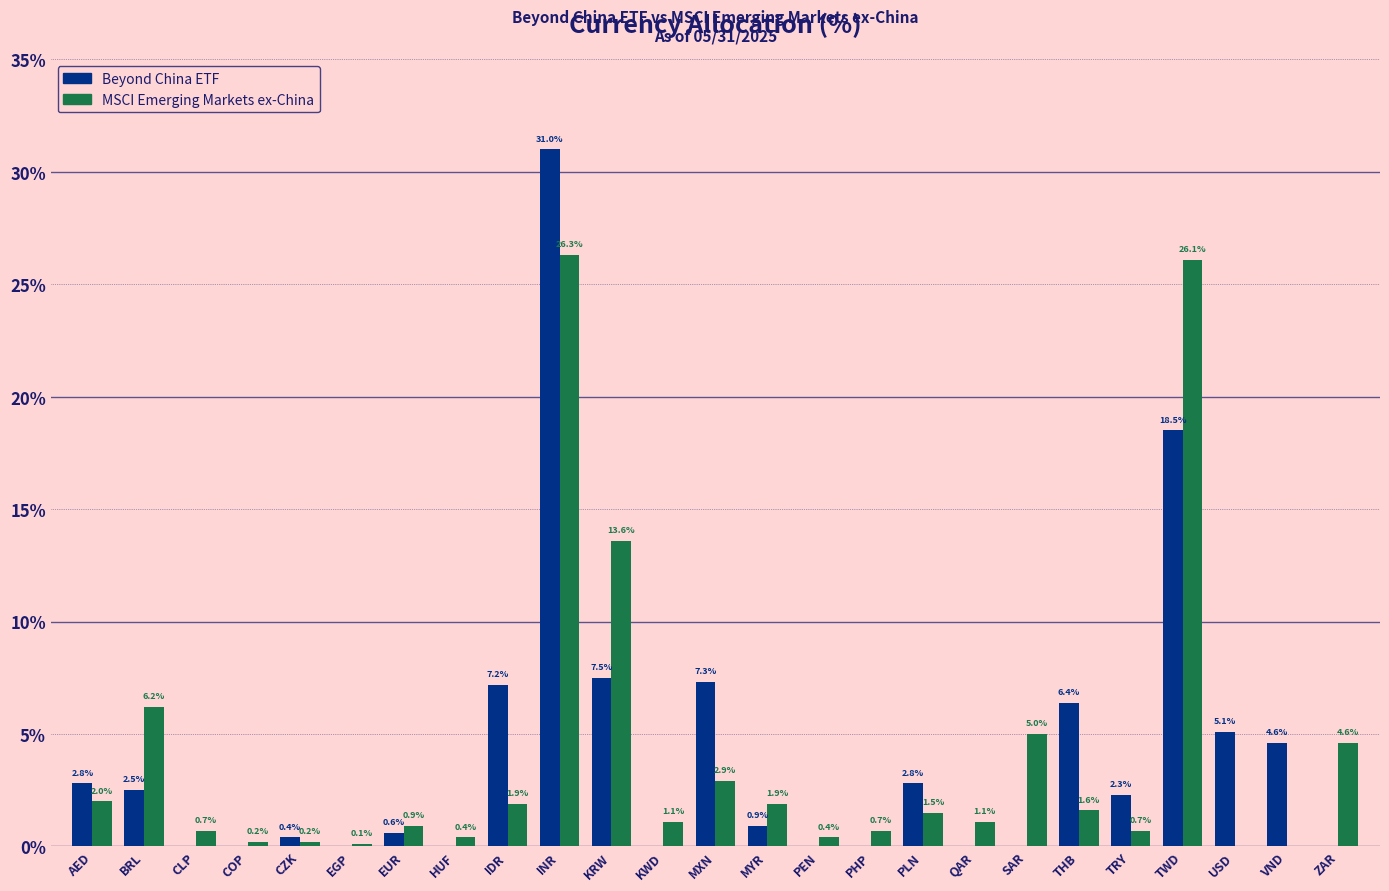

Reading left to right, what are all the values shown in this chart?

Beyond China ETF: AED=2.8	BRL=2.5	CLP=0.0	COP=0.0	CZK=0.4	EGP=0.0	EUR=0.6	HUF=0.0	IDR=7.2	INR=31.0	KRW=7.5	KWD=0.0	MXN=7.3	MYR=0.9	PEN=0.0	PHP=0.0	PLN=2.8	QAR=0.0	SAR=0.0	THB=6.4	TRY=2.3	TWD=18.5	USD=5.1	VND=4.6	ZAR=0.0
MSCI Emerging Markets ex-China: AED=2.0	BRL=6.2	CLP=0.7	COP=0.2	CZK=0.2	EGP=0.1	EUR=0.9	HUF=0.4	IDR=1.9	INR=26.3	KRW=13.6	KWD=1.1	MXN=2.9	MYR=1.9	PEN=0.4	PHP=0.7	PLN=1.5	QAR=1.1	SAR=5.0	THB=1.6	TRY=0.7	TWD=26.1	USD=0.0	VND=0.0	ZAR=4.6